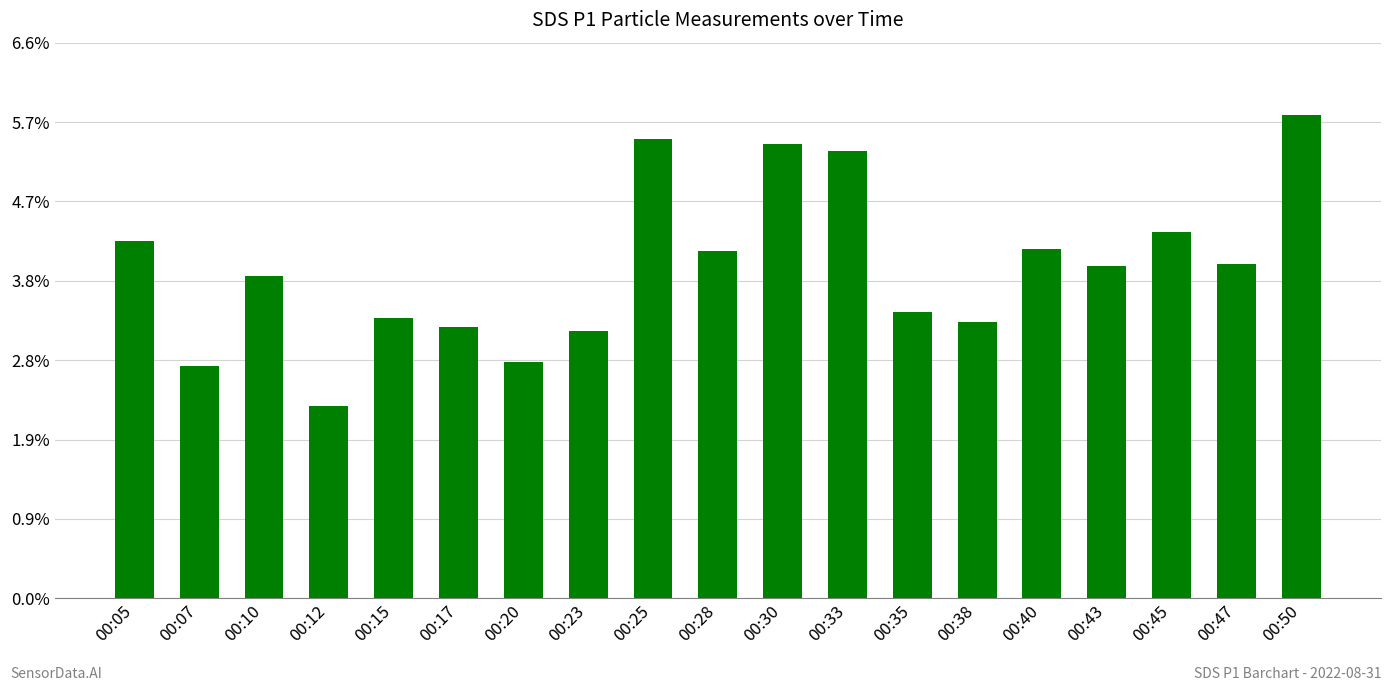

What is the smallest value displayed?

2.3